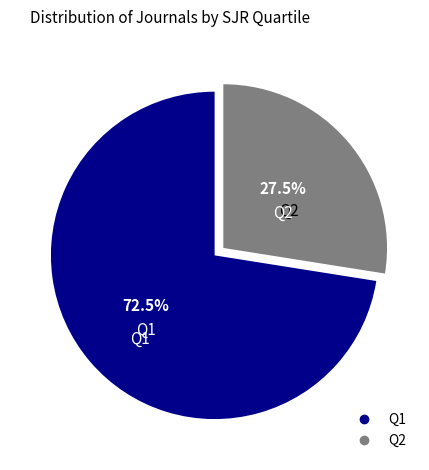

How many slices are in this pie chart?

2